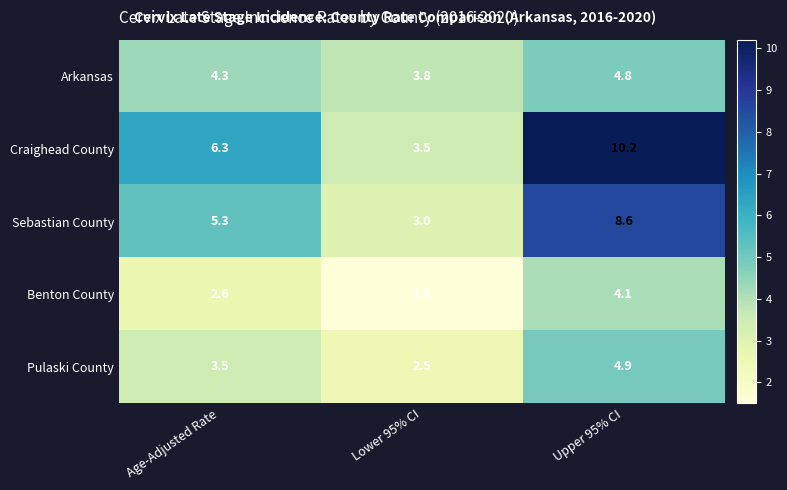

Is it true that Pulaski County equals 4.1 at Lower 95% CI?

False